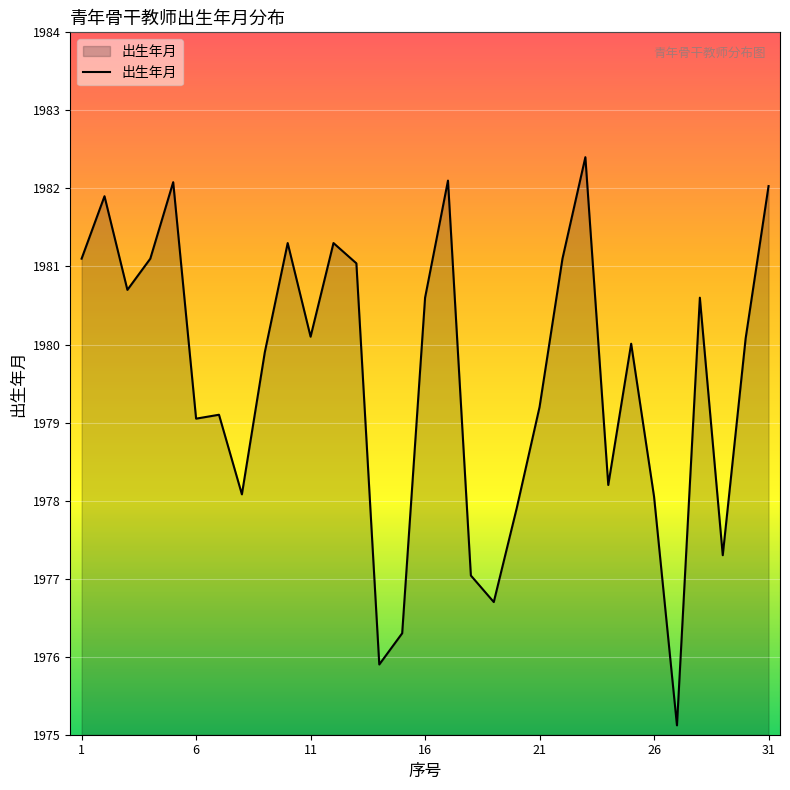

What is the smallest value displayed?

1975.1